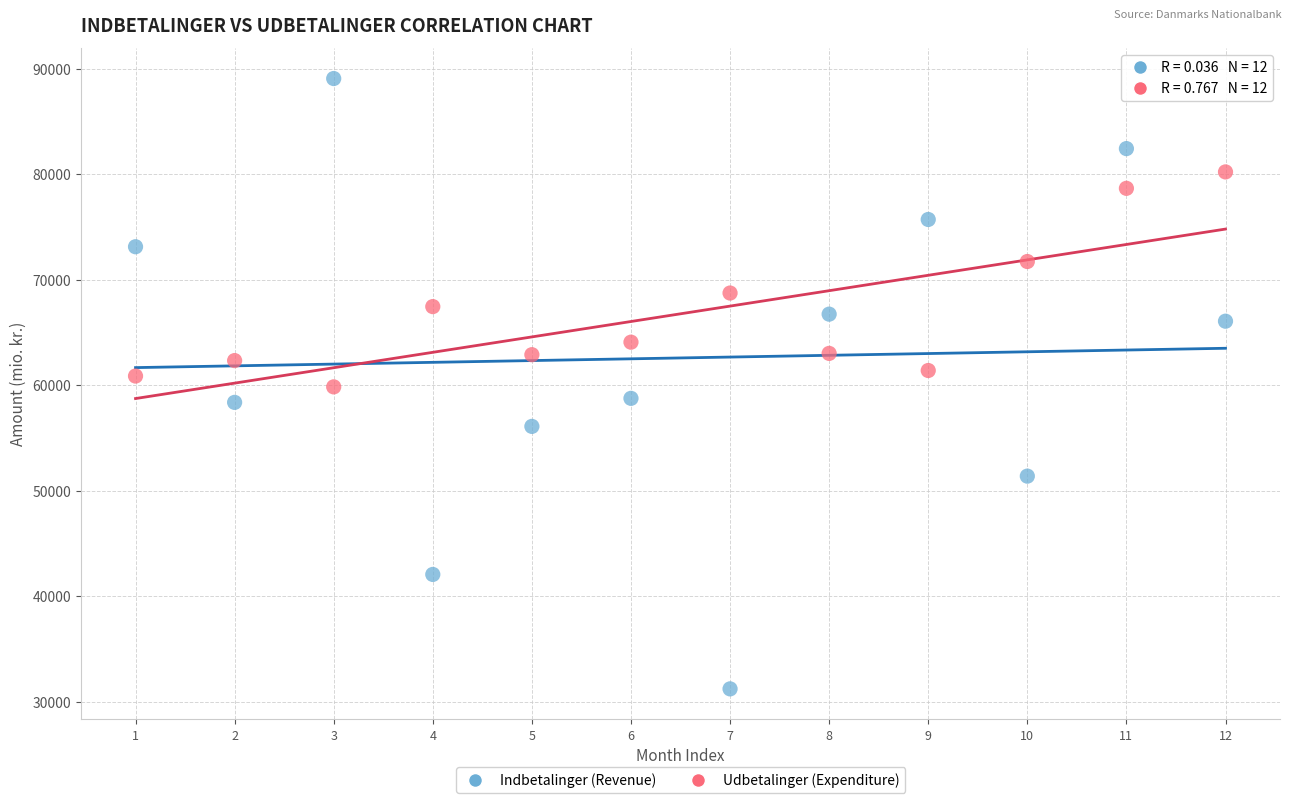

Which series reaches the maximum Y coordinate?

Indbetalinger (Revenue)